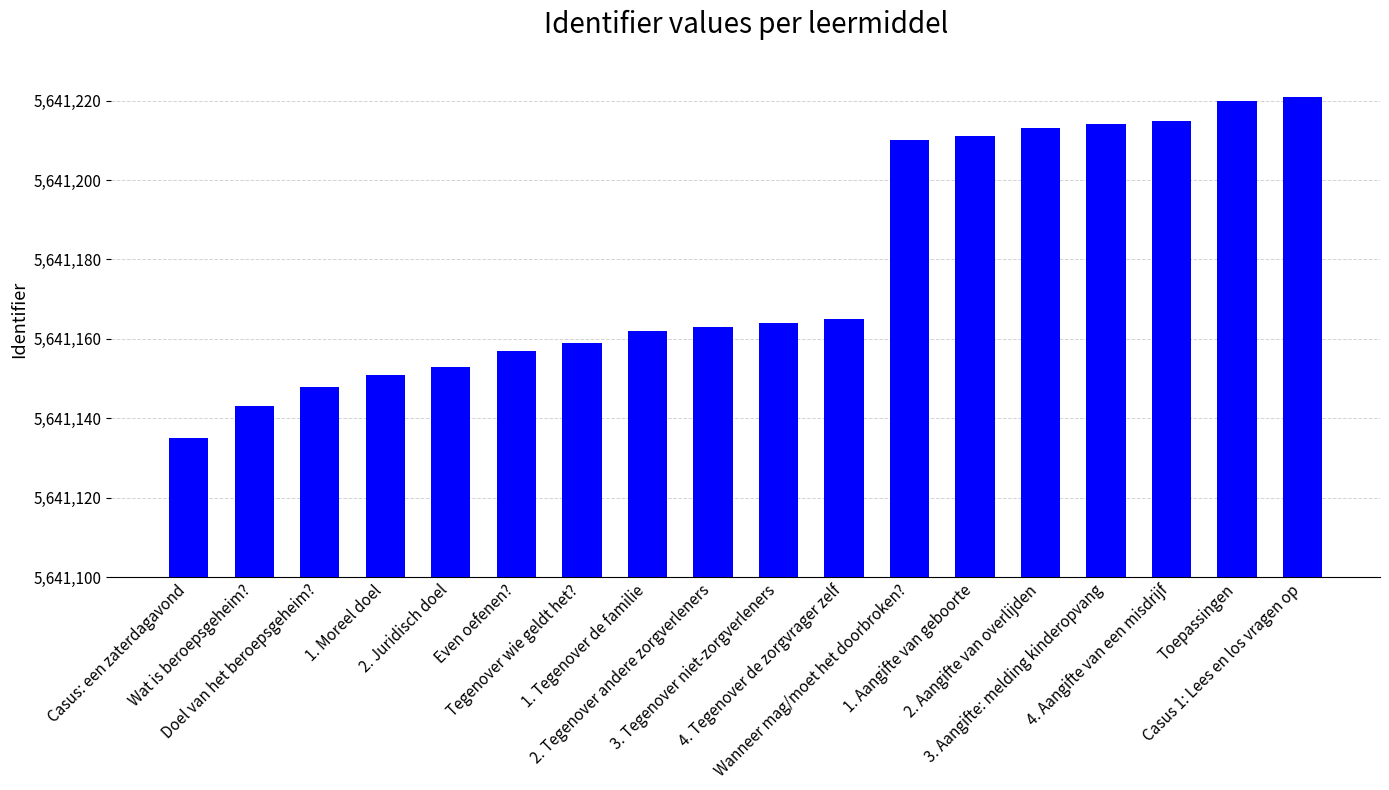

Which has a higher value, 4. Aangifte van een misdrijf or Doel van het beroepsgeheim??

4. Aangifte van een misdrijf